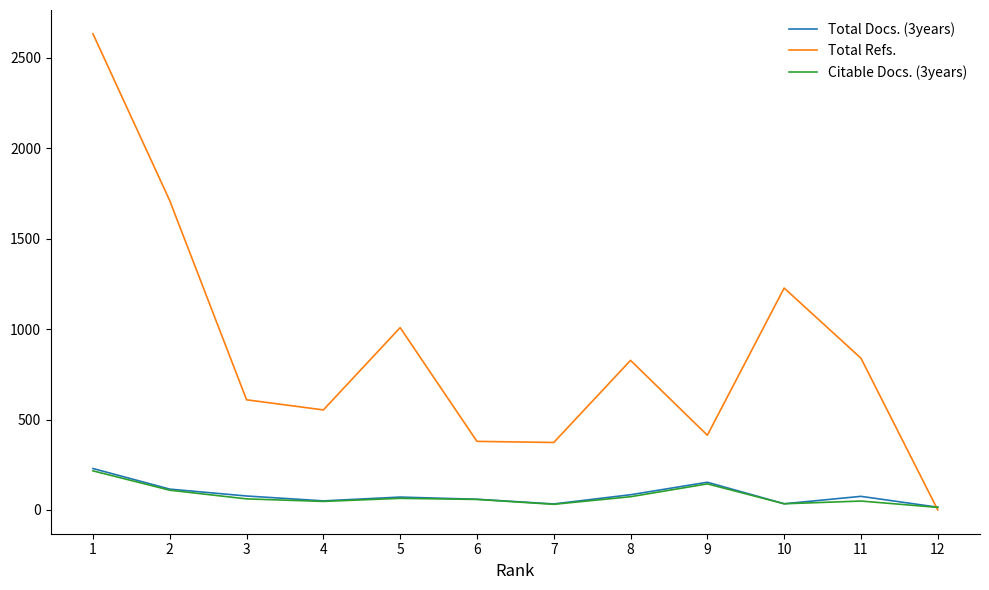

Which series has the largest total across all categories?

Total Refs.